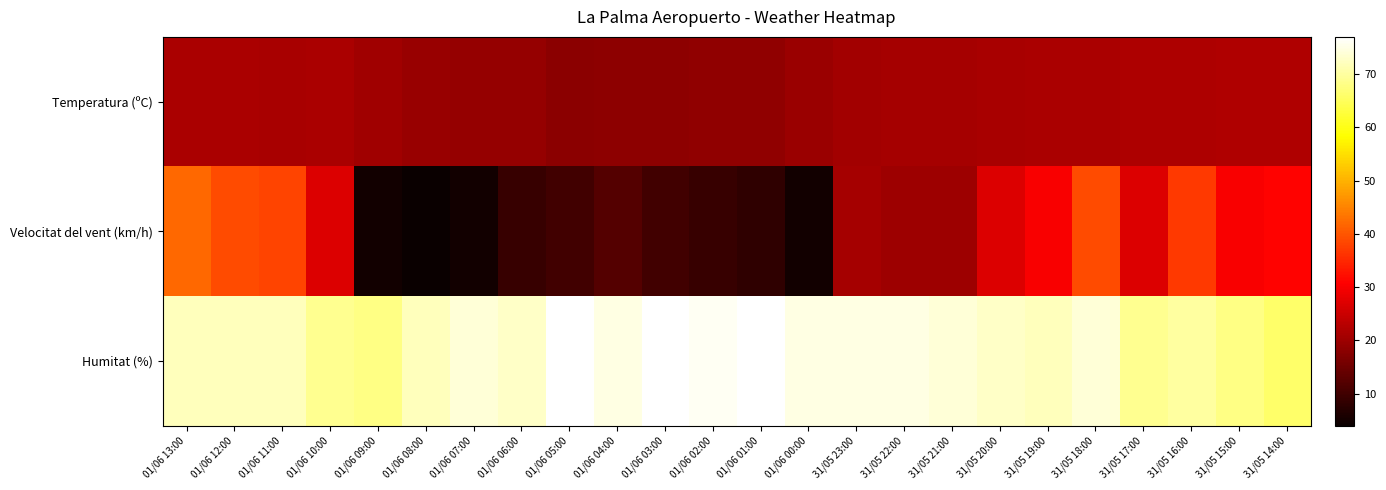

What is the difference between the highest and lowest values at 01/06 02:00?

67.0